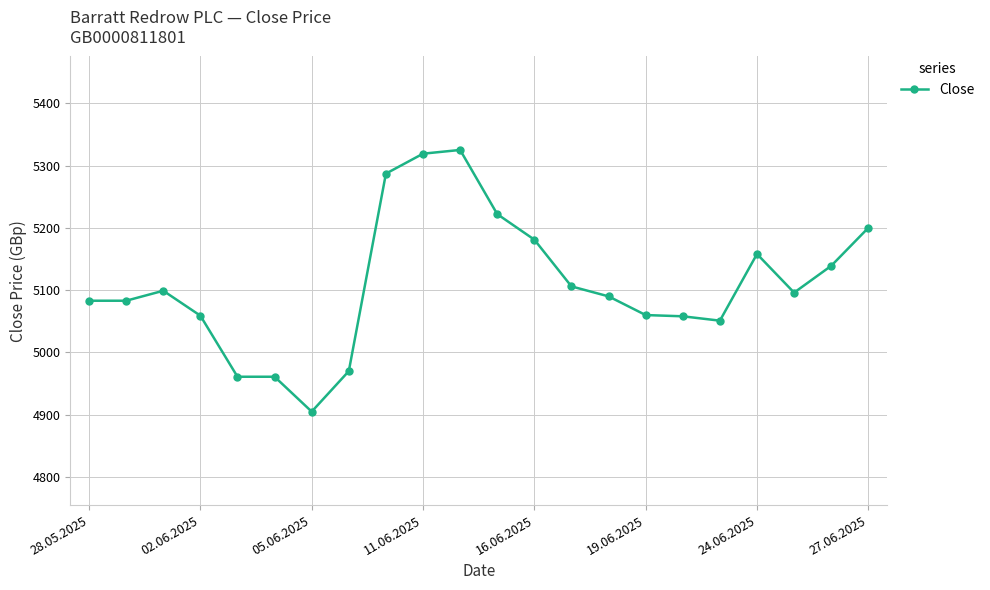

What is the sum of all values?

112413